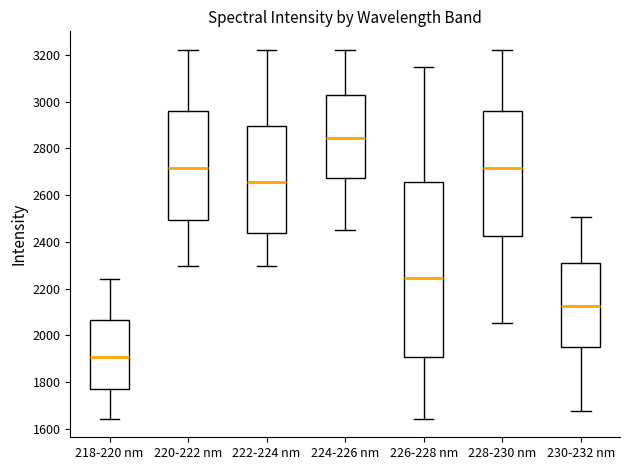

Reading left to right, read every box against the y-axis: the position of its median line, the range the box covers, and the ends of its whiskers. The values are not printed on the chart, so give them approximately, as read against the axis.

218-220 nm: median 1900, box 1760 to 2060, whiskers 1640 to 2240
220-222 nm: median 2720, box 2500 to 2960, whiskers 2300 to 3220
222-224 nm: median 2660, box 2440 to 2900, whiskers 2300 to 3220
224-226 nm: median 2840, box 2680 to 3020, whiskers 2460 to 3220
226-228 nm: median 2240, box 1900 to 2660, whiskers 1640 to 3140
228-230 nm: median 2720, box 2420 to 2960, whiskers 2060 to 3220
230-232 nm: median 2120, box 1940 to 2300, whiskers 1680 to 2500